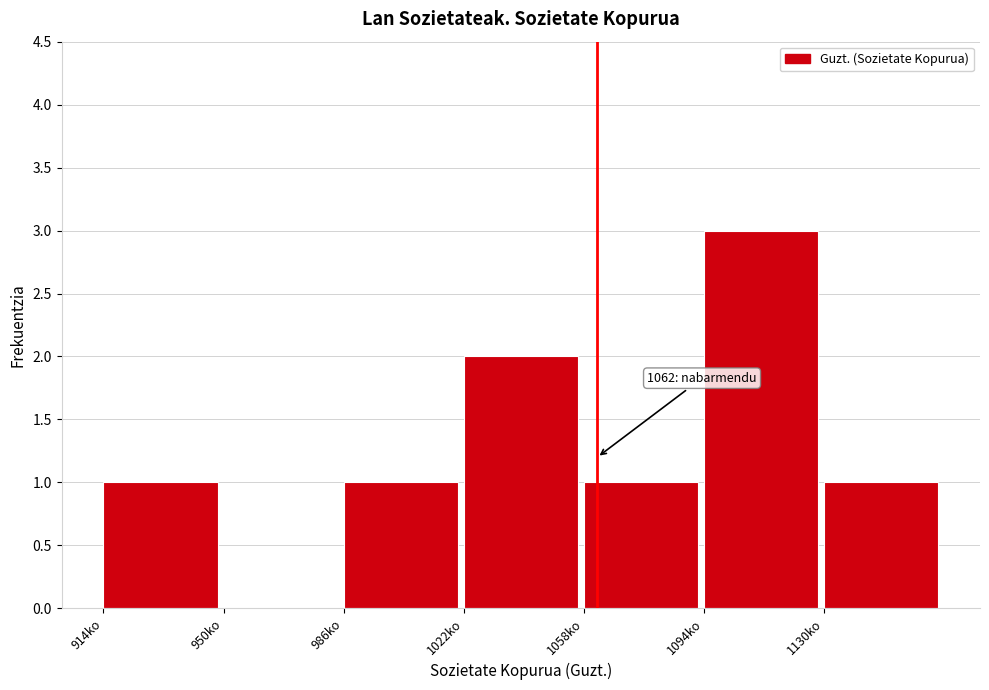

Over which range of the x-axis is the bar tallest?

1094 to 1130